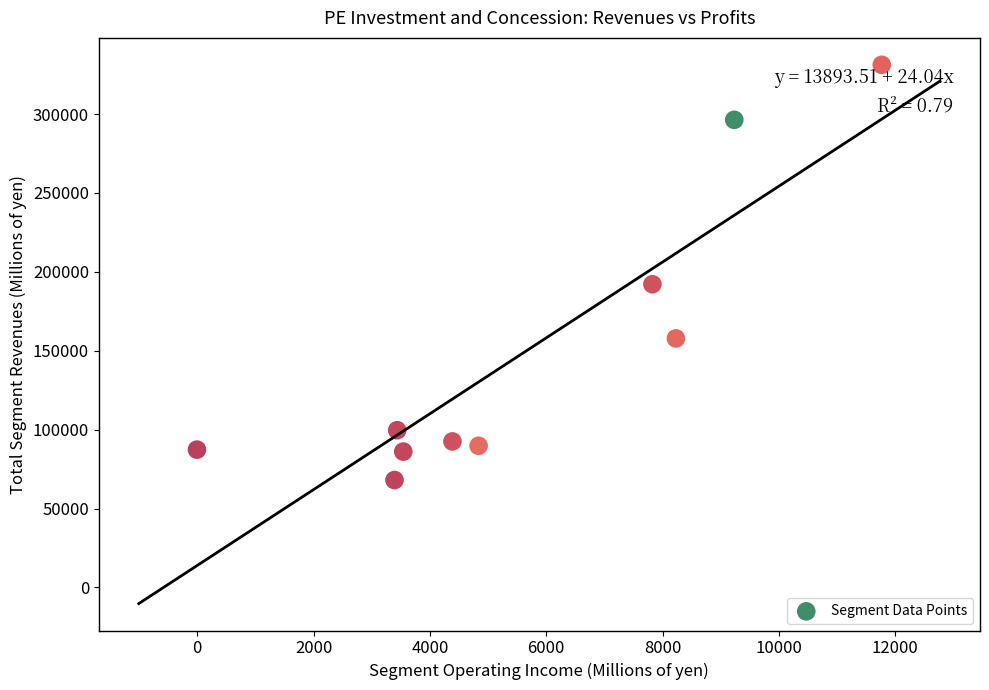

What Y value in the scatter plot is closest to 199637?

192150